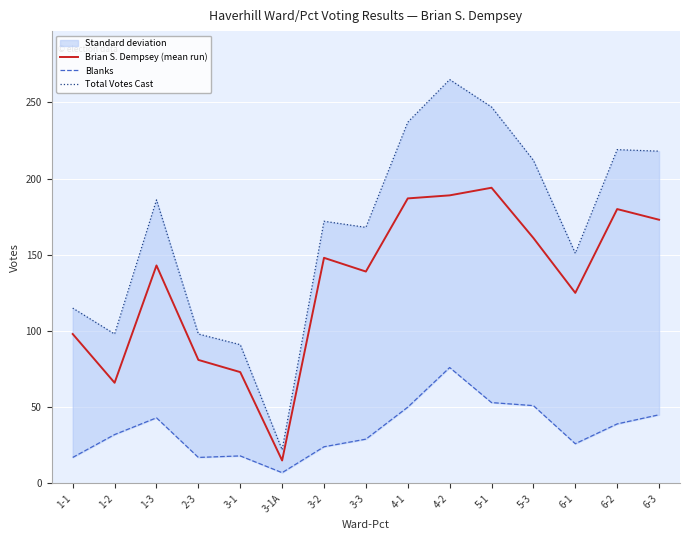

How many data points in Blanks are less than 32?

7